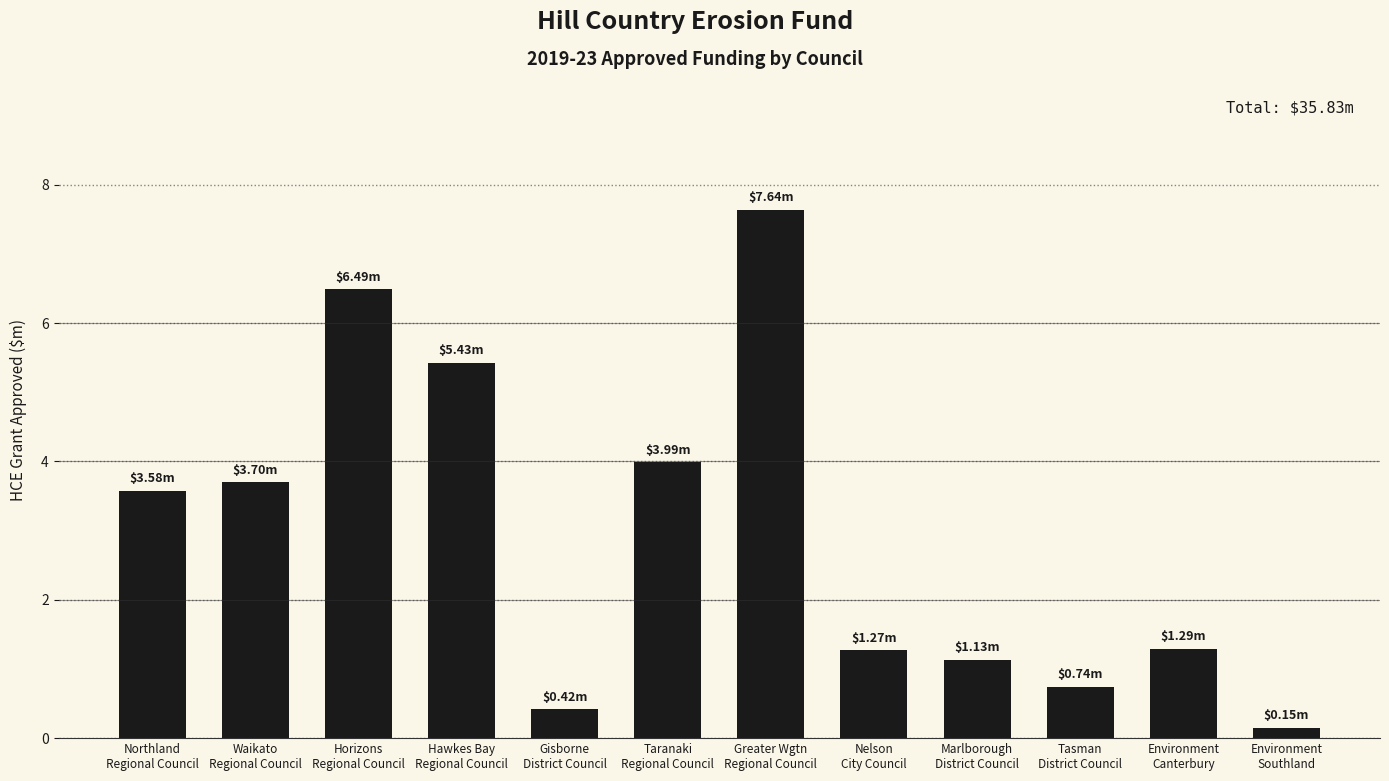

What is the difference between the maximum and minimum values?

7.5